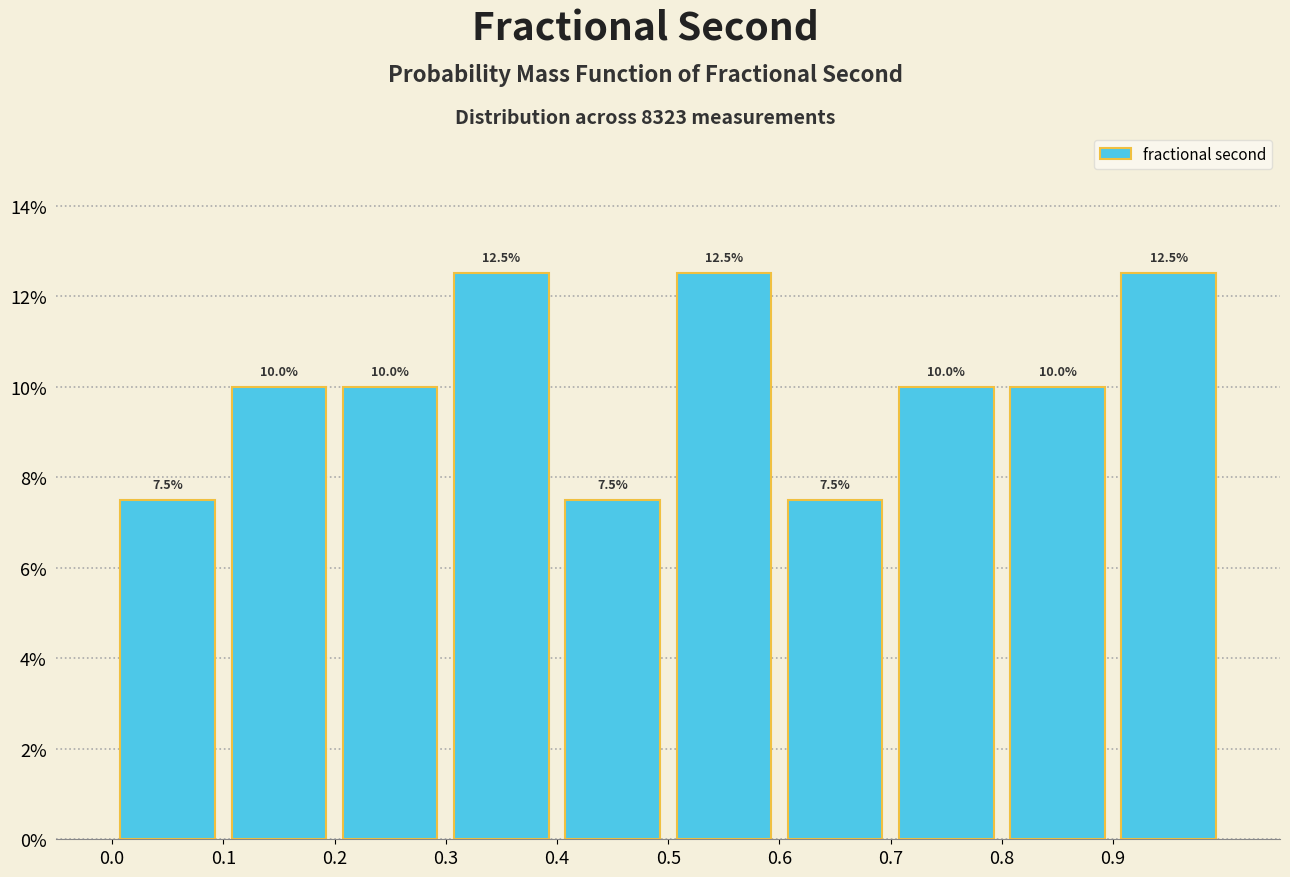

Reading left to right, transcribe this chart: for each bar, give the range it covers on the x-axis and its height.

0.0 to 0.1: 7.5
0.1 to 0.2: 10.0
0.2 to 0.3: 10.0
0.3 to 0.4: 12.5
0.4 to 0.5: 7.5
0.5 to 0.6: 12.5
0.6 to 0.7: 7.5
0.7 to 0.8: 10.0
0.8 to 0.9: 10.0
0.9 to 1.0: 12.5